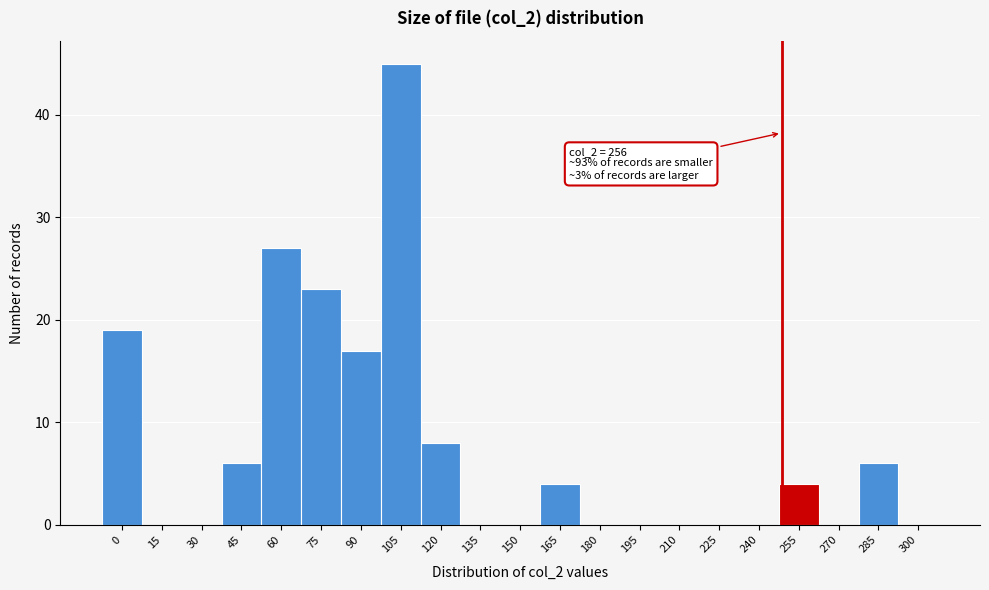

Reading right to left, what are all the values shown in this chart?

300=0	285=6	270=0	255=4	240=0	225=0	210=0	195=0	180=0	165=4	150=0	135=0	120=8	105=45	90=17	75=23	60=27	45=6	30=0	15=0	0=19